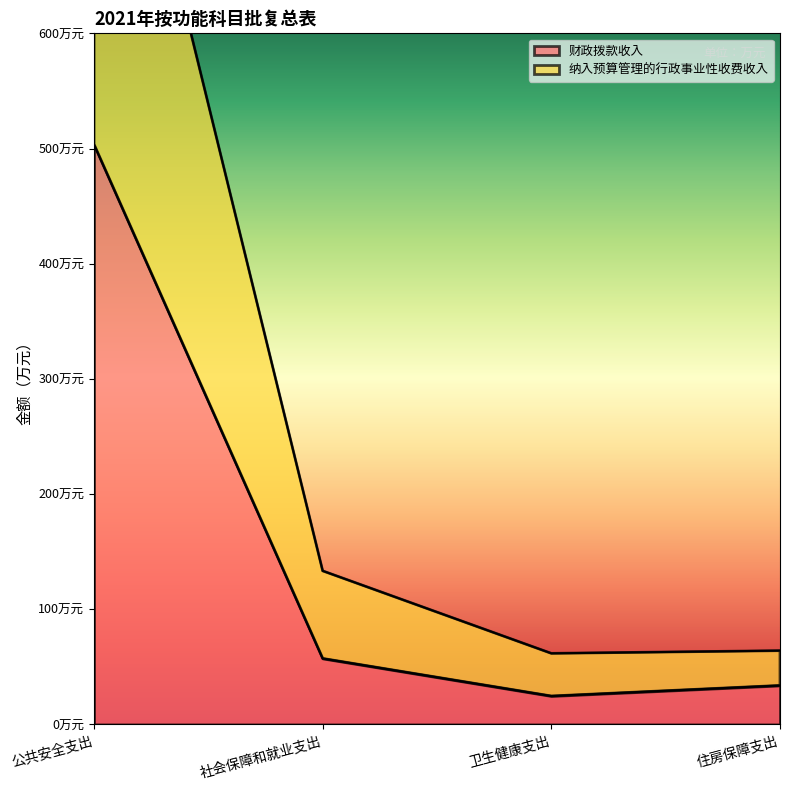

Between 公共安全支出 and 卫生健康支出, which series saw the biggest shift?

纳入预算管理的行政事业性收费收入